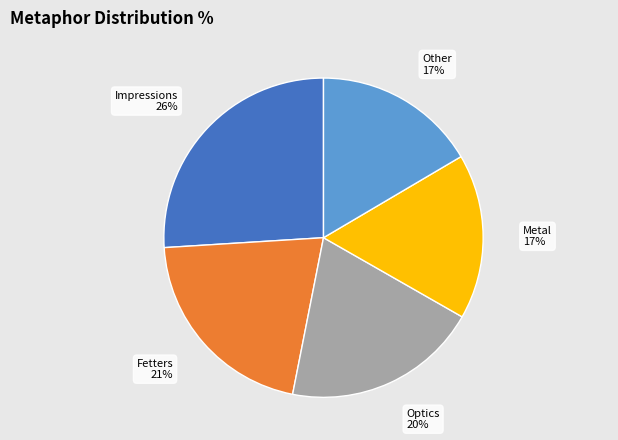

To the nearest percent, what is the average slice percentage?

20%